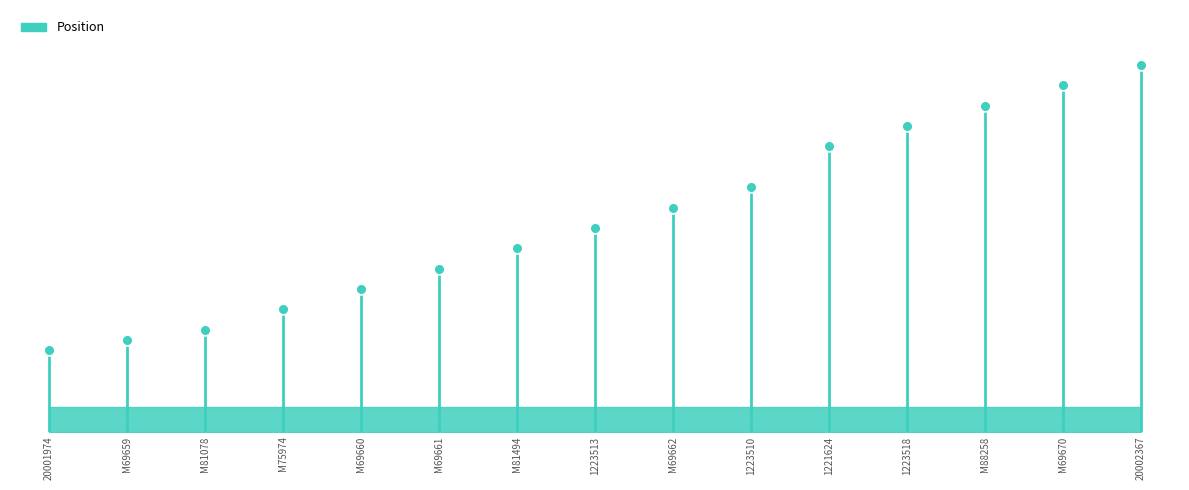

Approximately how many times larger is the value at M81494 compared to M69670?

0.5